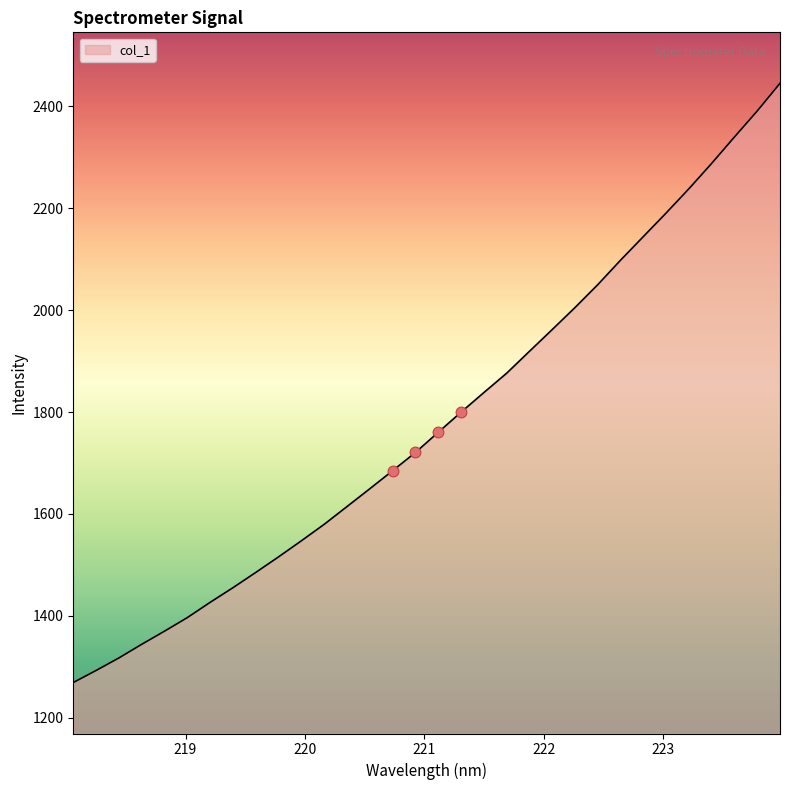

What is the smallest value displayed?

1269.3